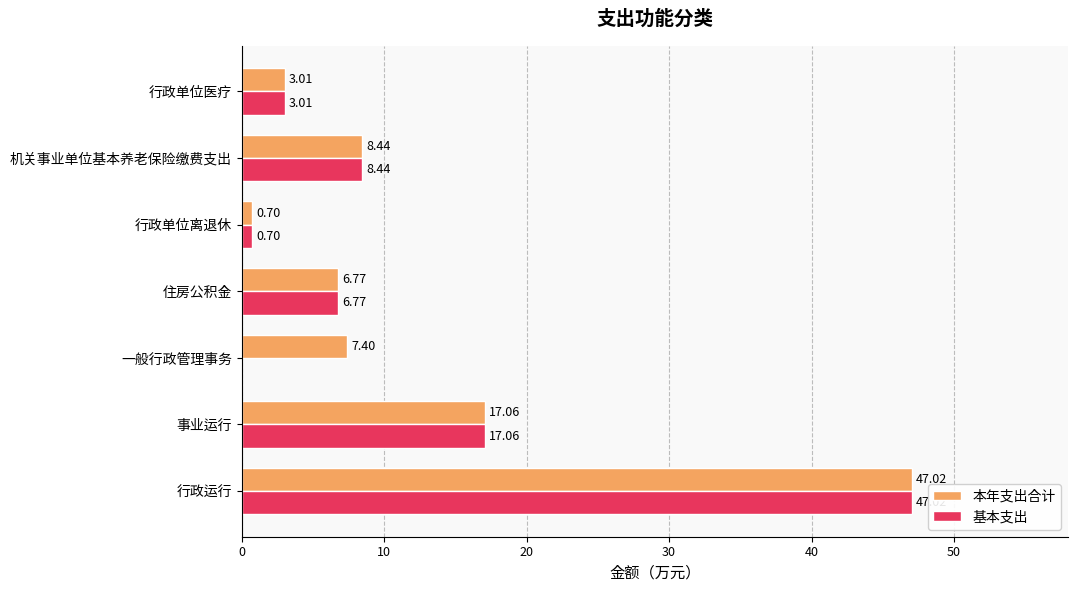

Which label corresponds to the largest value in the chart?

行政运行